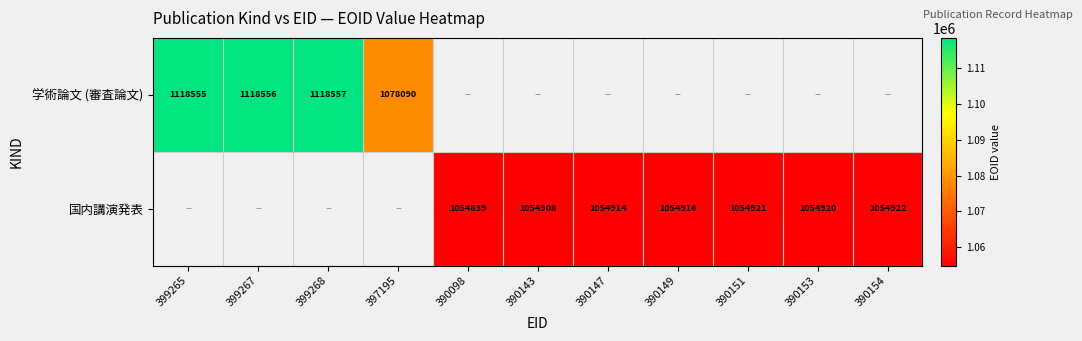

The 国内講演発表 series shows 1054908 at 390143. True or false?

True